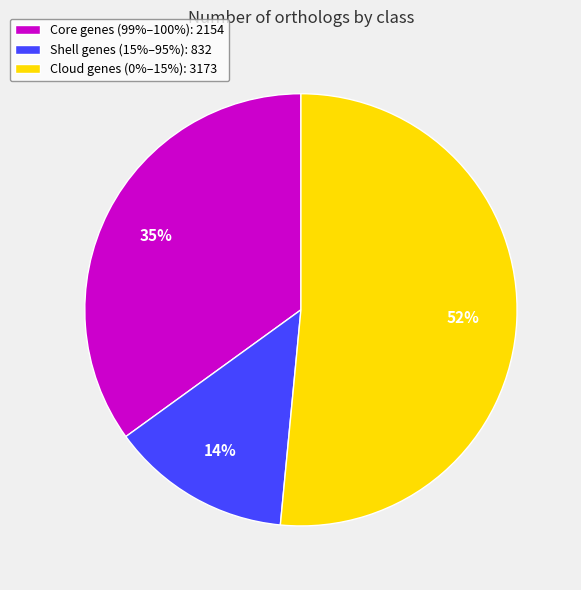

What is the smallest slice in the pie chart?

Shell genes